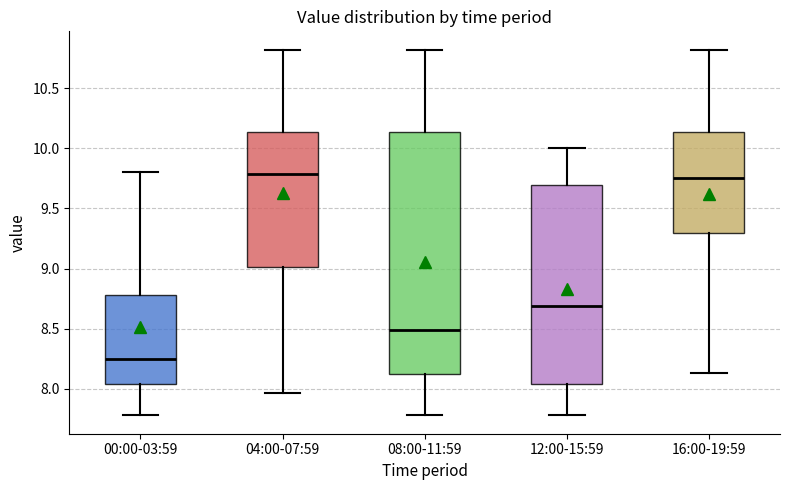

Reading left to right, transcribe this box plot: for each box, give where its median line is, the range the box spans, and where its two whiskers end, as read against the y-axis. The values are not printed on the chart, so give them approximately, as read against the axis.

00:00-03:59: median 8.25, box 8.05 to 8.80, whiskers 7.80 to 9.80
04:00-07:59: median 9.80, box 9.00 to 10.15, whiskers 7.95 to 10.80
08:00-11:59: median 8.50, box 8.10 to 10.15, whiskers 7.80 to 10.80
12:00-15:59: median 8.70, box 8.05 to 9.70, whiskers 7.80 to 10.00
16:00-19:59: median 9.75, box 9.30 to 10.15, whiskers 8.15 to 10.80